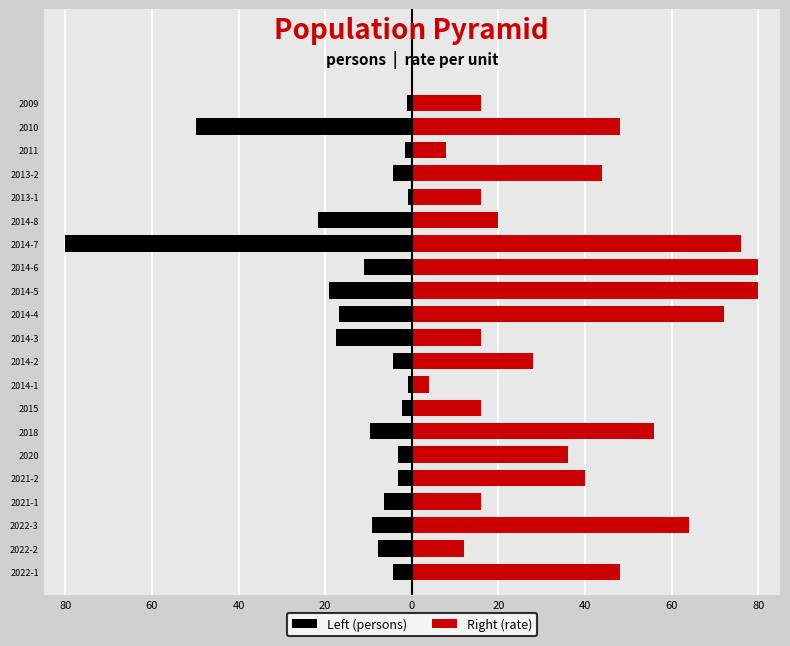

Are the bars grouped side by side (vs. stacked)?

Yes